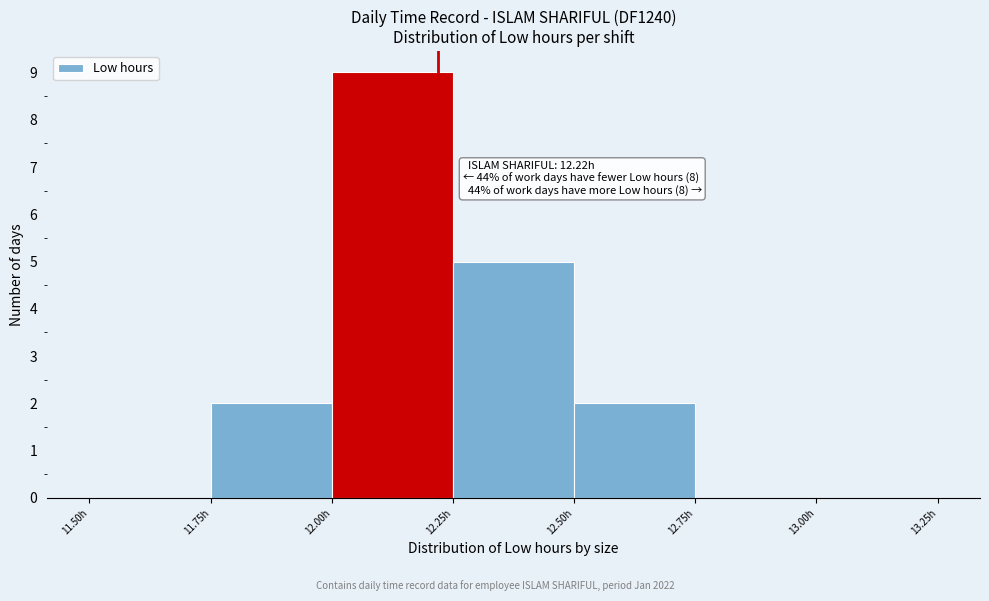

Over which range of the x-axis is the bar tallest?

12.00 to 12.25